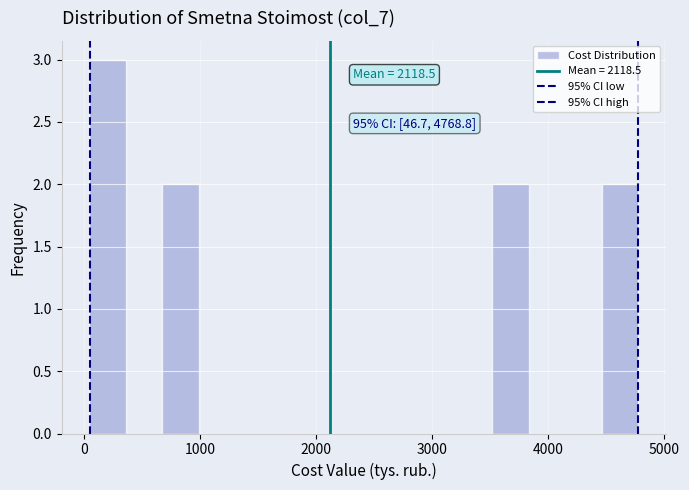

Read against the x-axis, roughly where is the centre of the tallest bar?

200